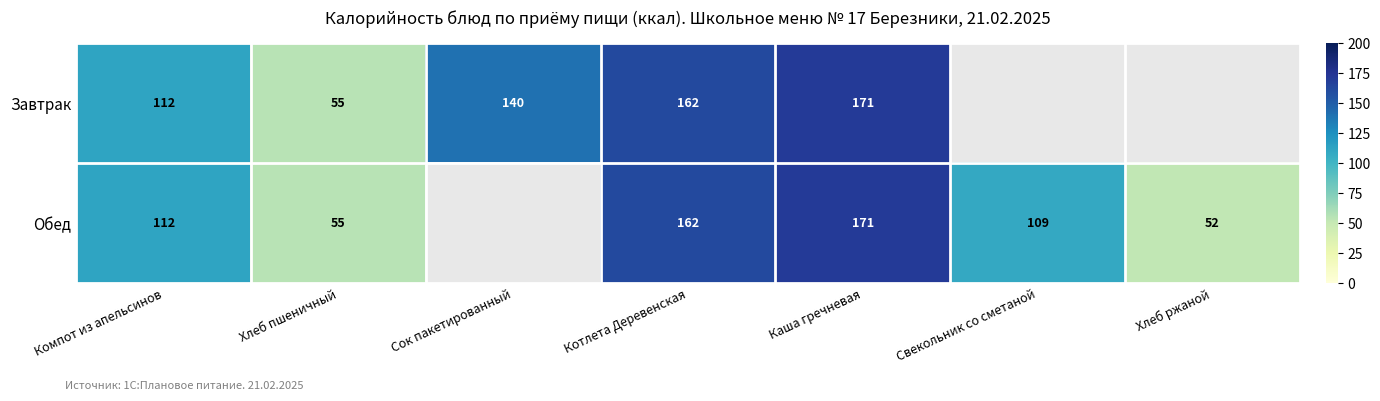

Which category has the lowest value in the Завтрак series?

Хлеб пшеничный